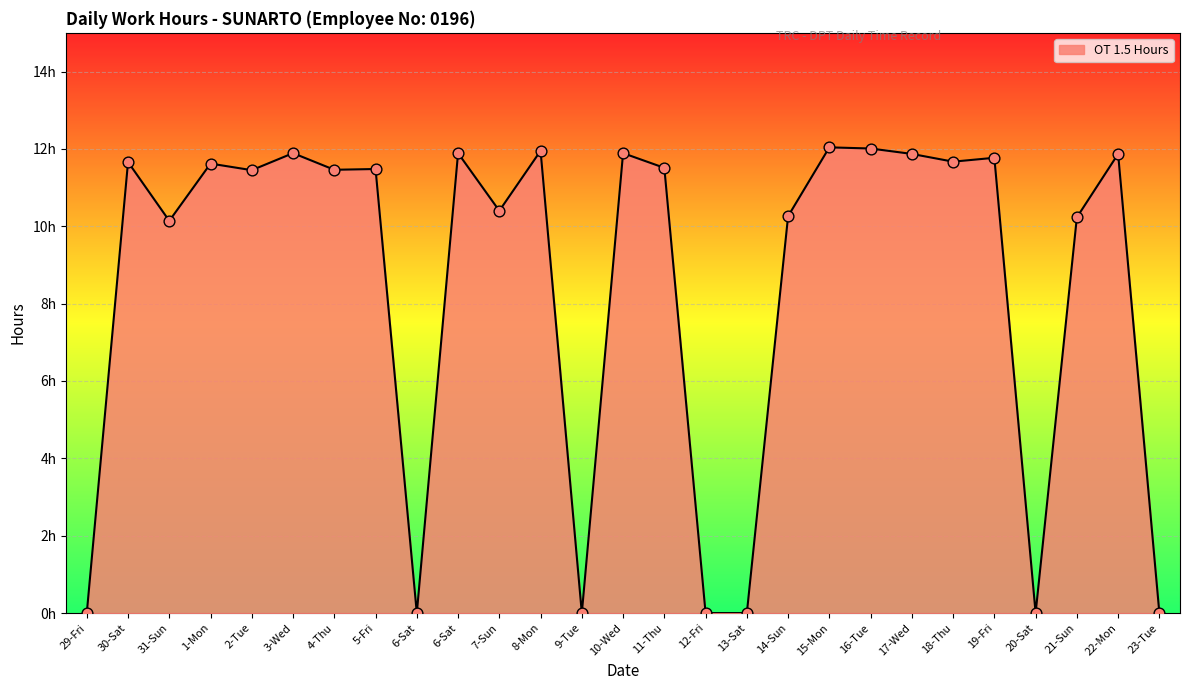

What is the ratio of the value at 4-Thu to the value at 5-Fri?

1.0